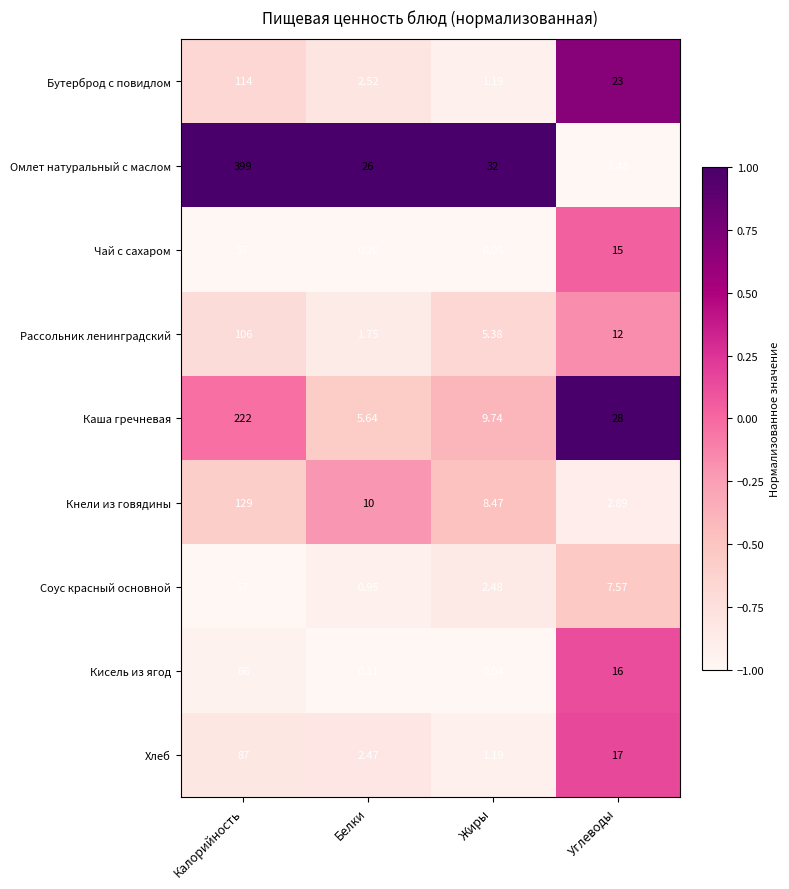

What is the total value across all series at Углеводы?

122.9